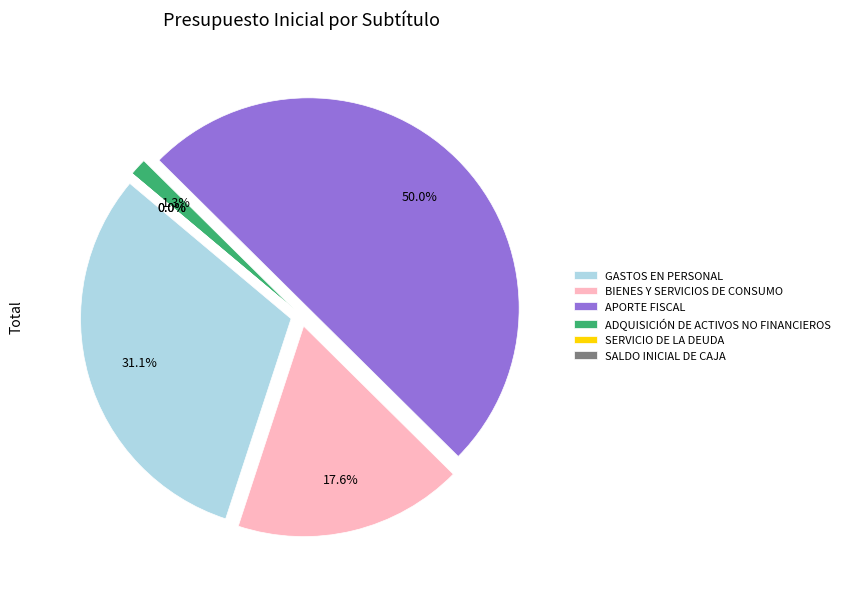

Is the sum of GASTOS EN PERSONAL and APORTE FISCAL greater than half?

Yes